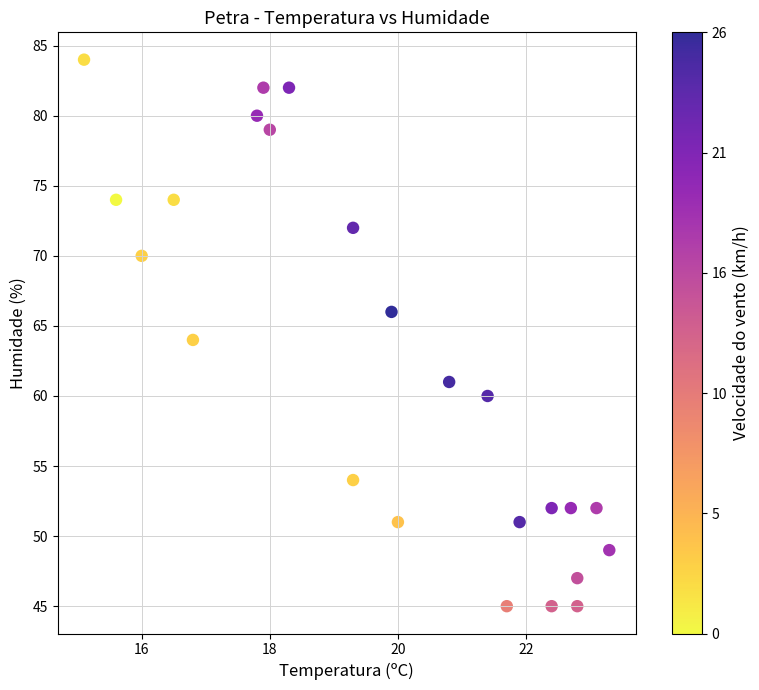

What is the range of Y values (max minus min)?

39